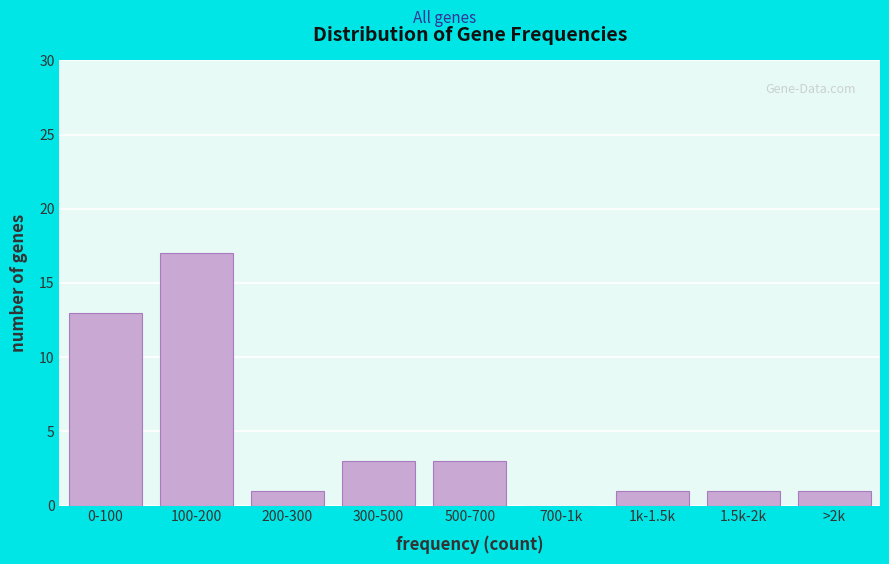

Reading left to right, transcribe all the data shown in this chart.

0-100=13	100-200=17	200-300=1	300-500=3	500-700=3	700-1k=0	1k-1.5k=1	1.5k-2k=1	>2k=1